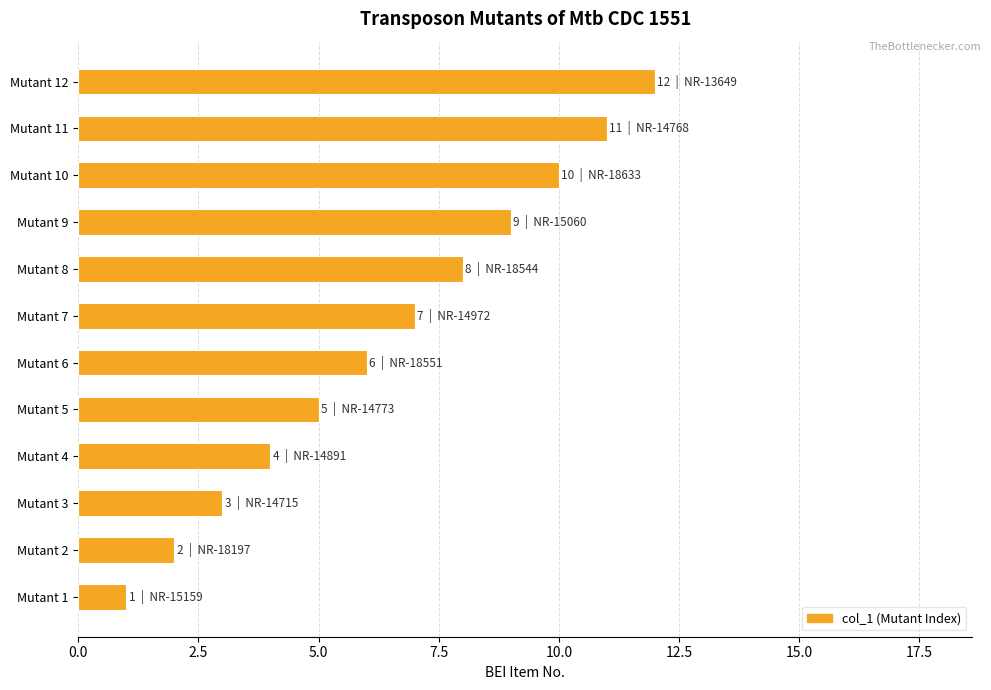

Approximately how many times larger is the value at Mutant 4 compared to Mutant 3?

1.3